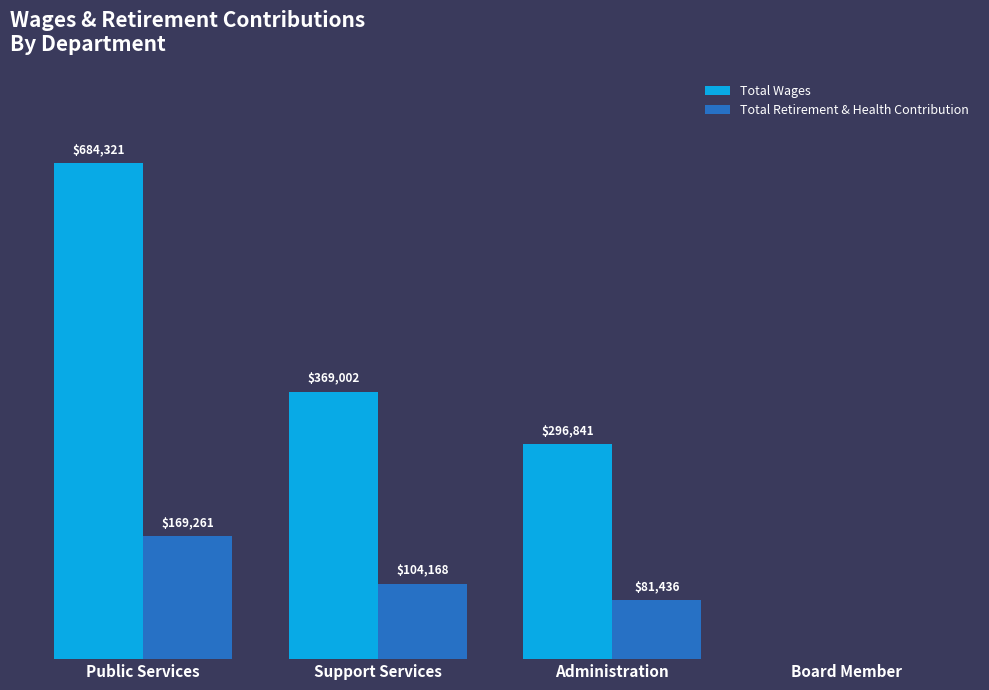

At which category is the sum across all series the highest?

Public Services